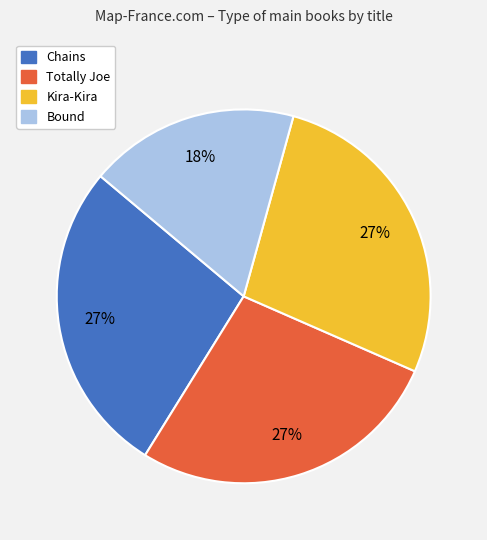

To the nearest percent, what percentage of the pie is Totally Joe?

27%